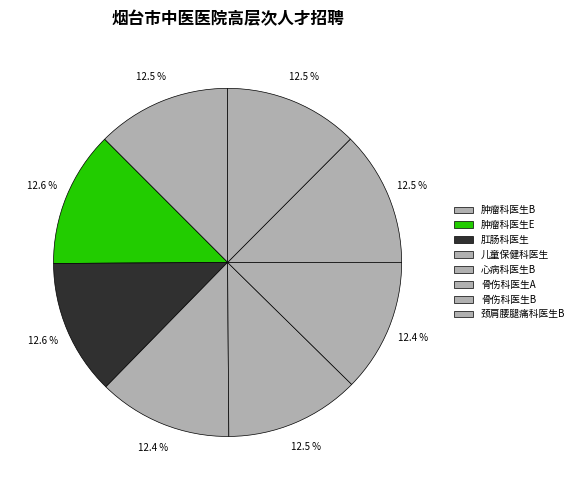

Count the number of slices in the pie.

8